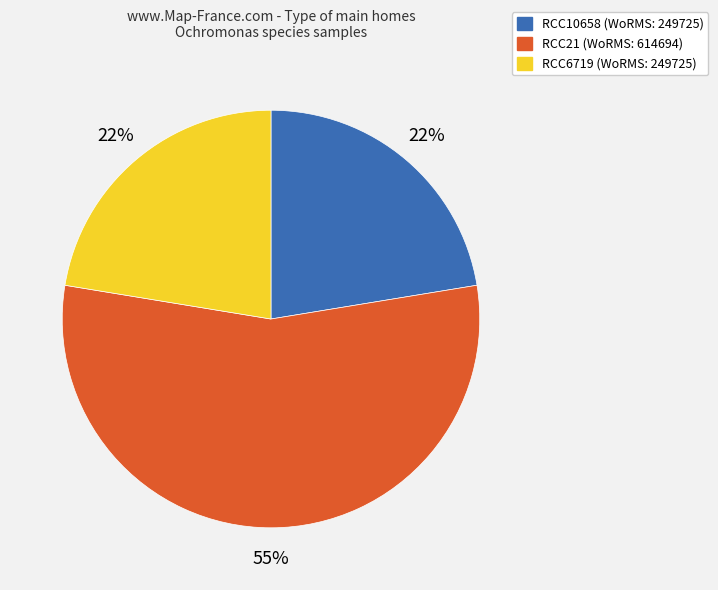

Does RCC21 account for over 50% of the chart?

Yes